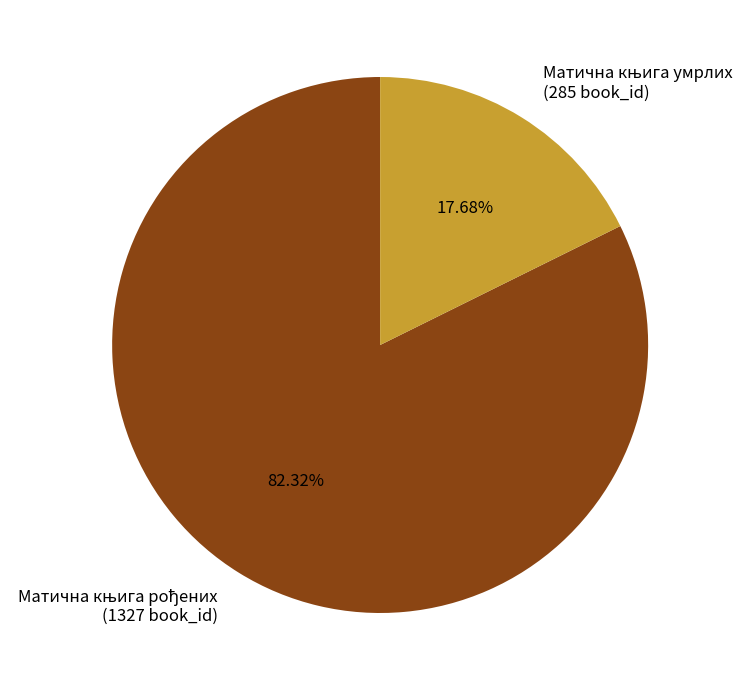

Is there any slice that represents more than half of the pie?

Yes